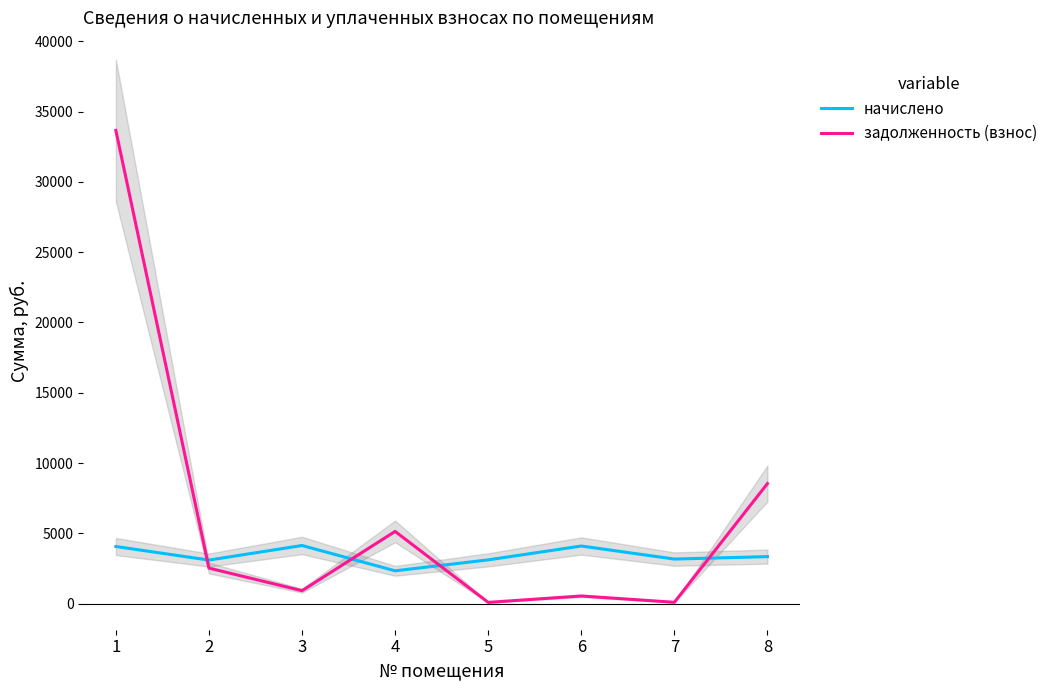

In задолженность (взнос), how many points are lower than both neighbors (excluding endpoints)?

3